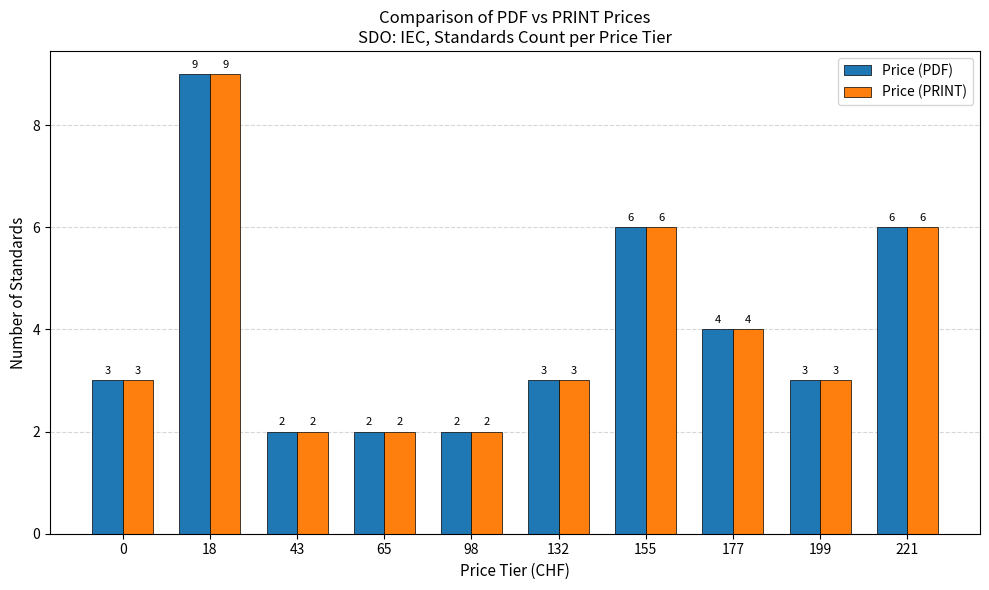

Does the chart contain stacked bars?

No